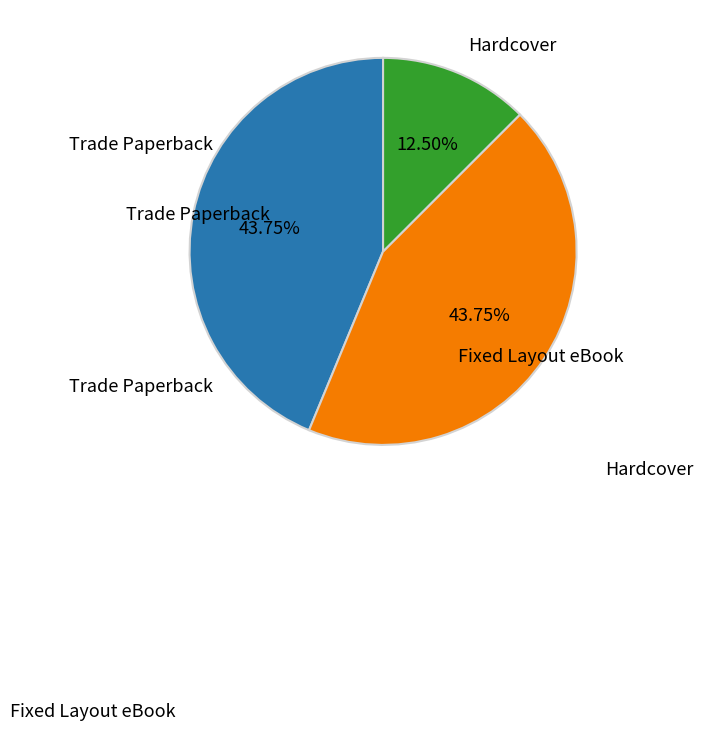

Does Fixed Layout eBook account for over 50% of the chart?

No